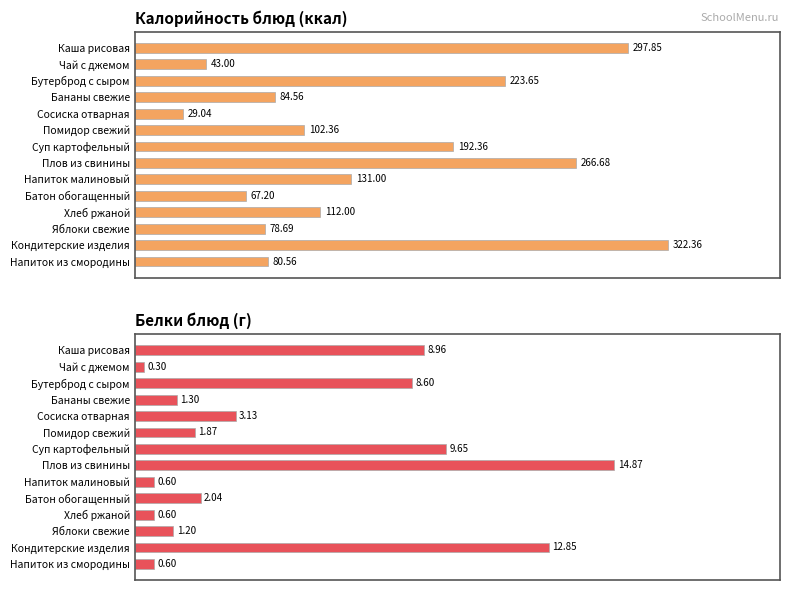

How many groups of bars are there?

14